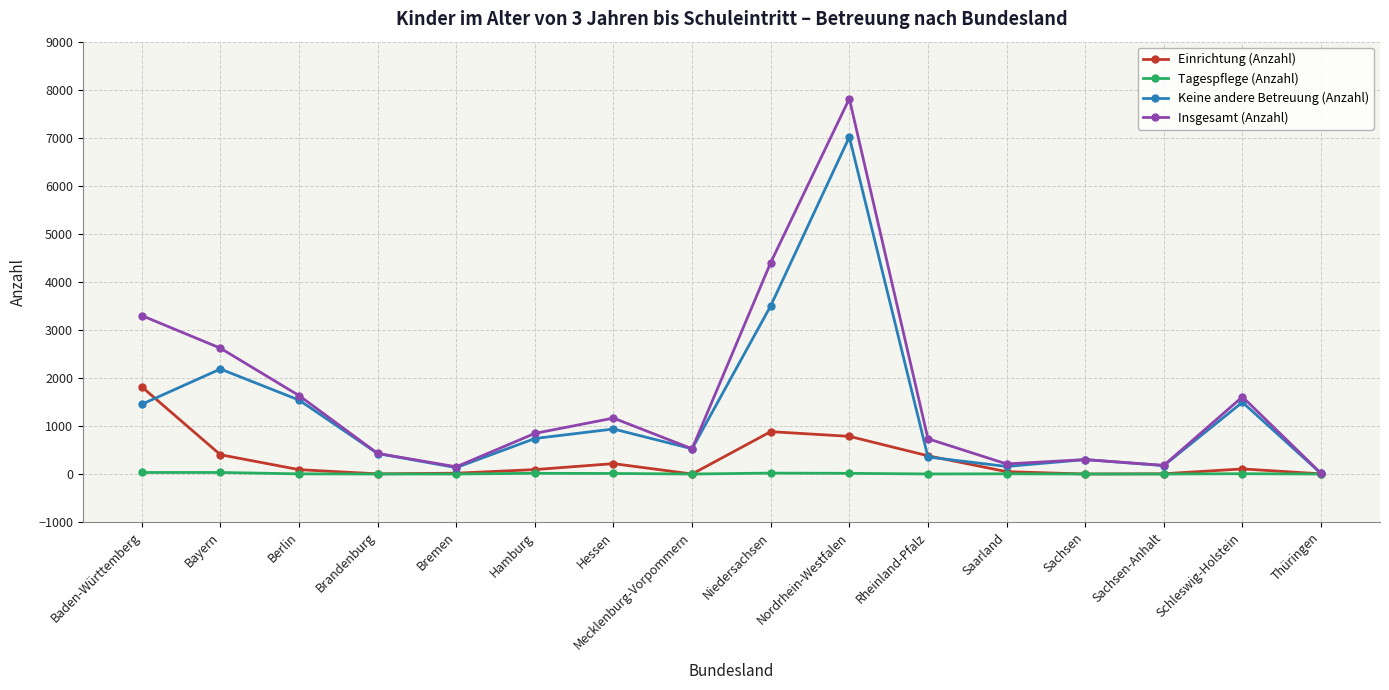

Where is Keine andere Betreuung (Anzahl) nearest to the value 3513?

Niedersachsen